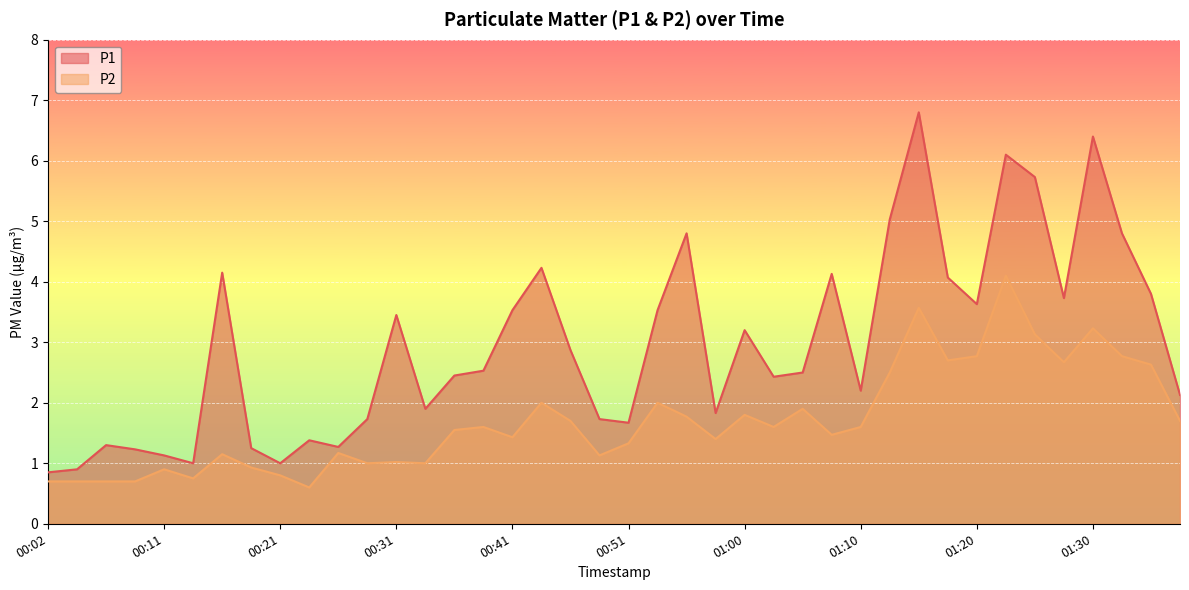

Which category has the highest value in the P2 series?

01:22